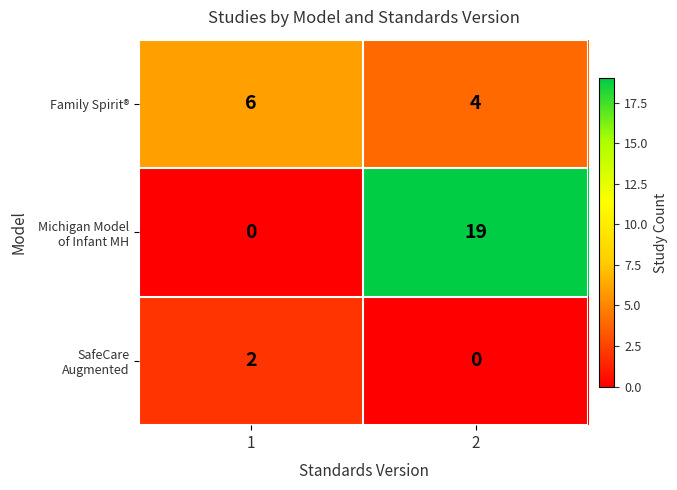

List the labels in order of Family Spirit® value, smallest first.

2, 1